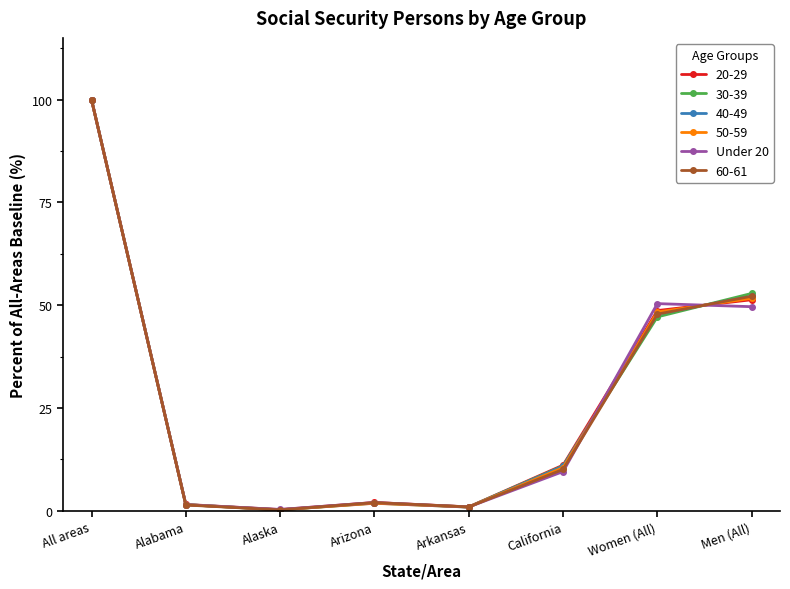

How many categories are shown in the chart?

8